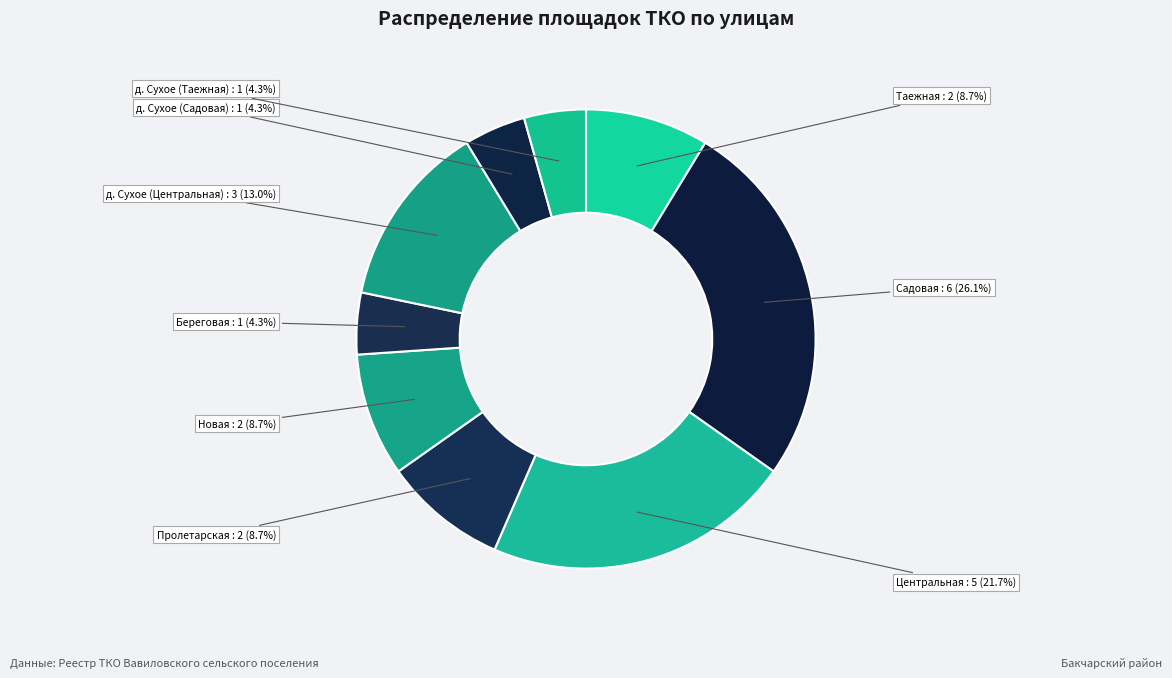

Which slice is the largest?

Садовая